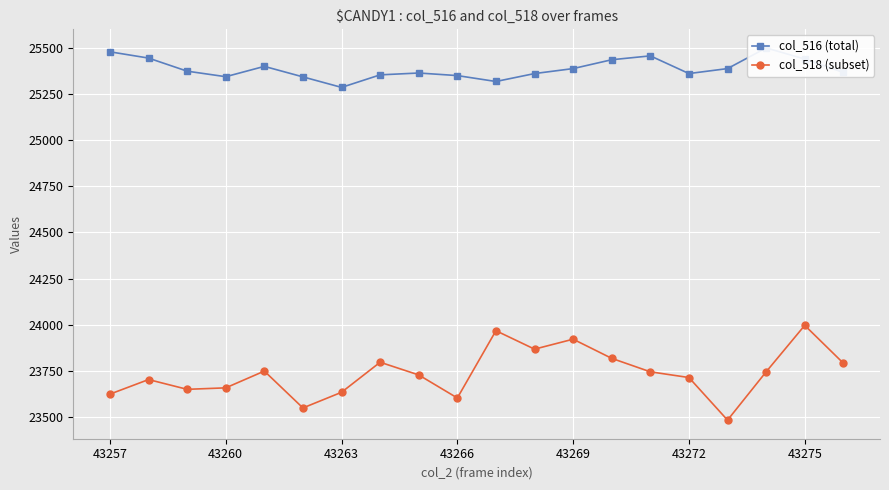

True or false: col_516 (total) and col_518 (subset) cross at least once.

False